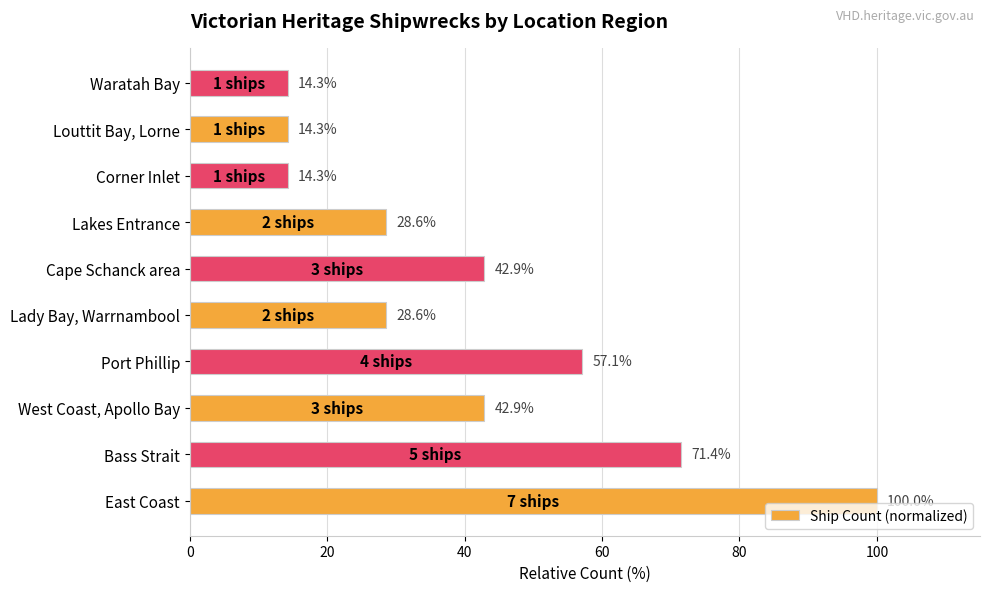

What is the ratio of the value at Port Phillip to the value at West Coast, Apollo Bay?

1.3